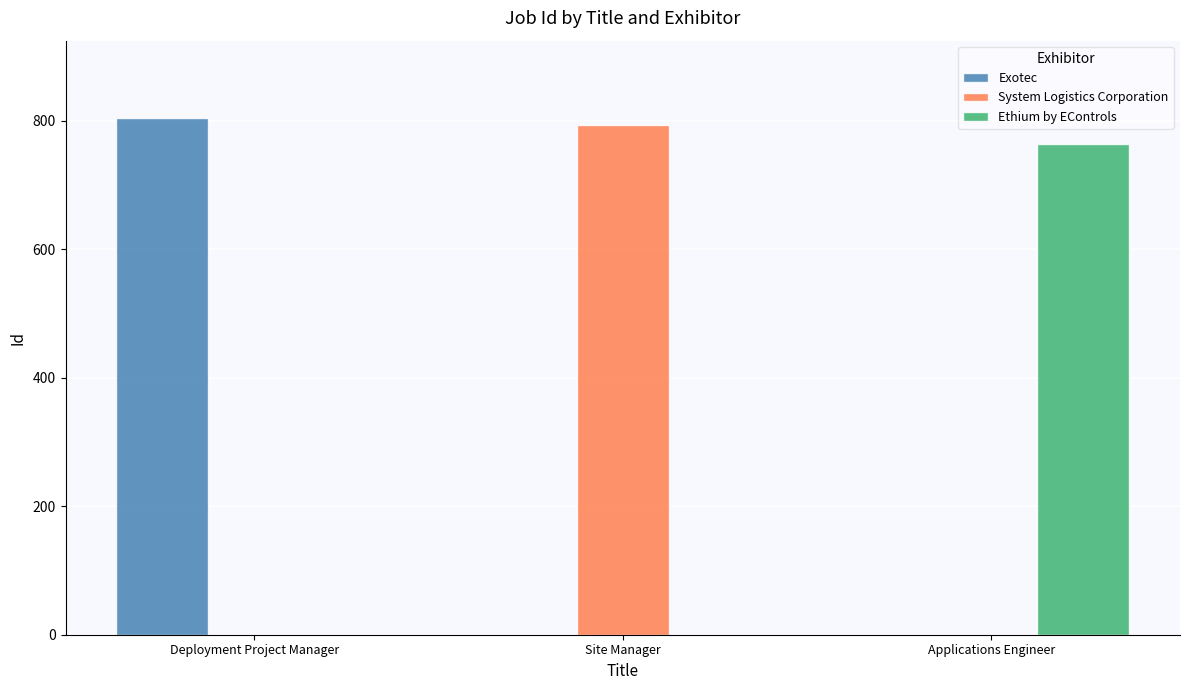

Which category has the highest value across all series?

Deployment Project Manager